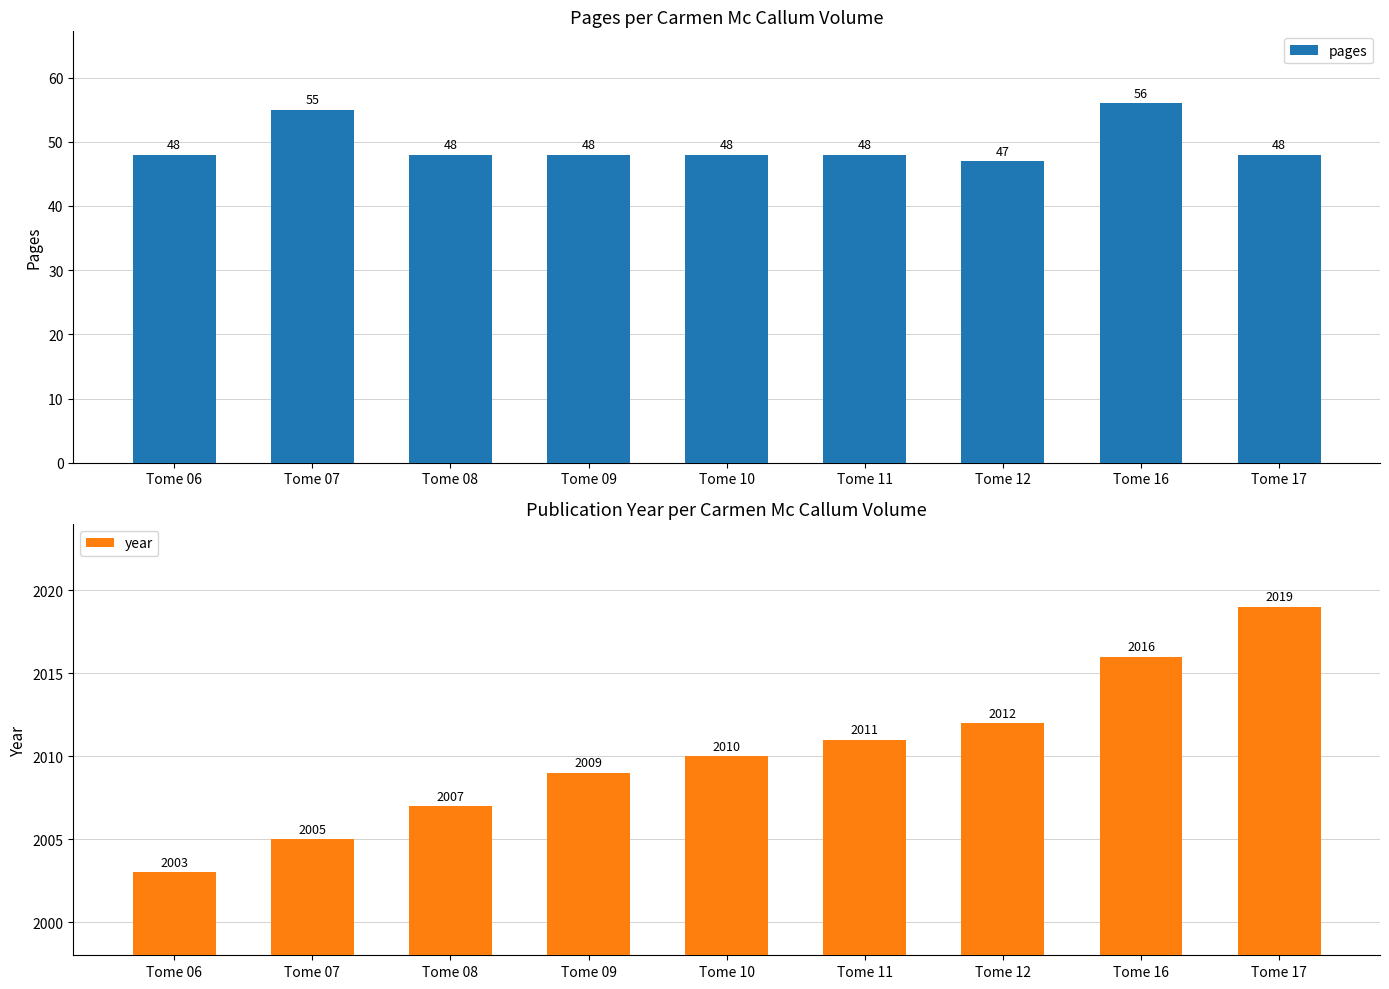

What is the difference between the pages values at Tome 16 and Tome 11?

8